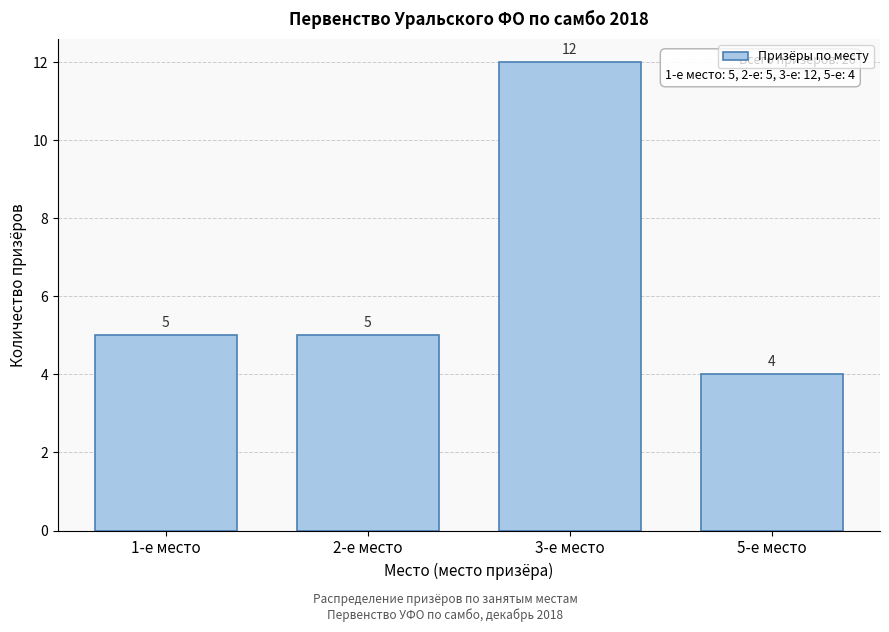

Reading right to left, extract all data points from this chart.

5-е место=4	3-е место=12	2-е место=5	1-е место=5